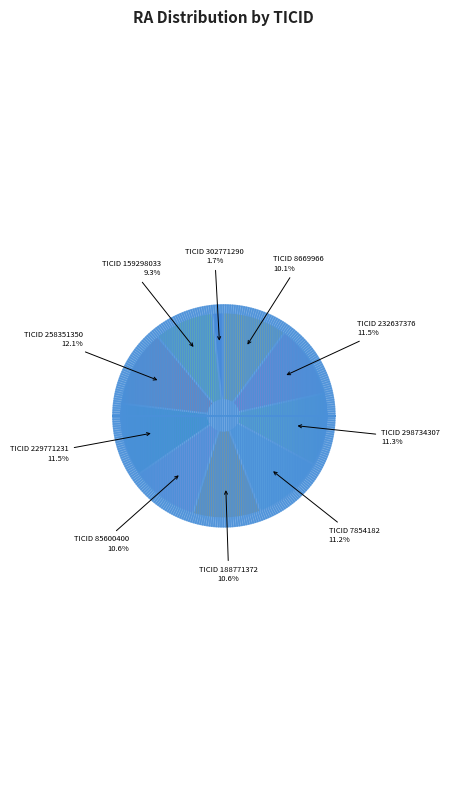

Is there a majority slice in this chart?

No